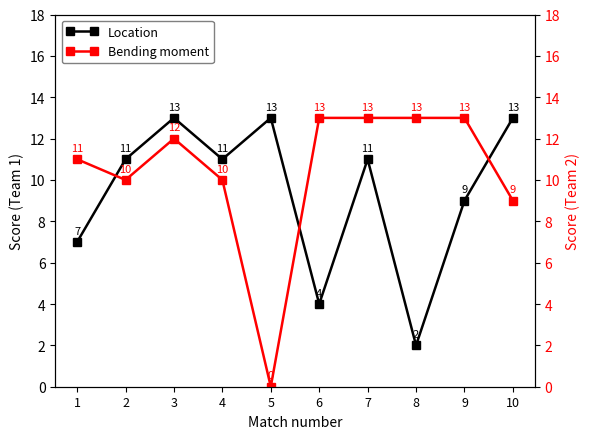

Is the value of Location at 4 greater than the value of Bending moment at 4?

Yes